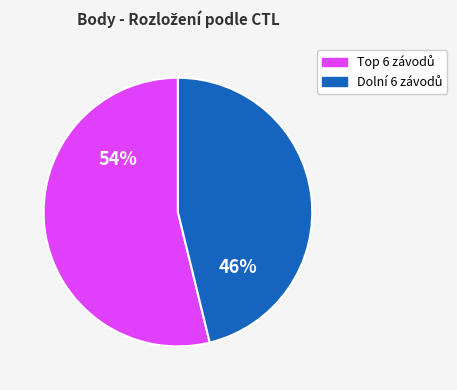

To the nearest percent, what is the average slice percentage?

50%